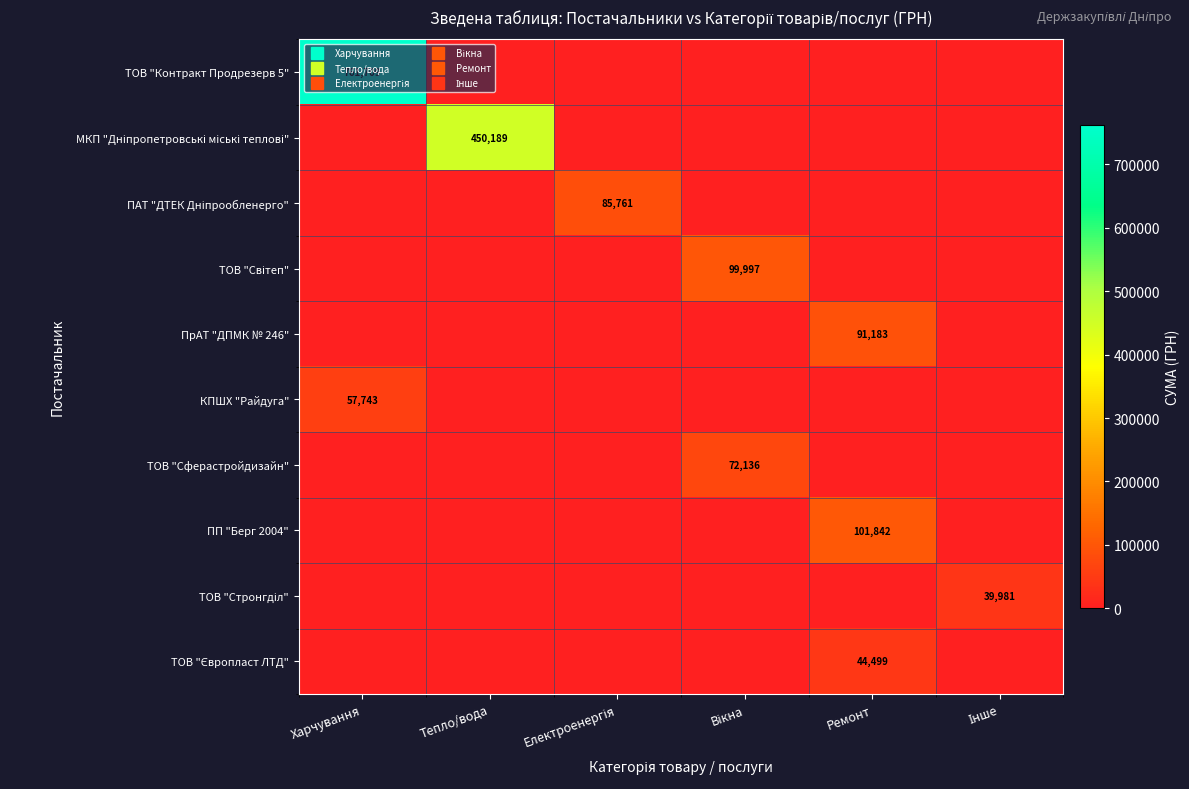

What is the spread (max minus min) of values at Інше?

39981.0